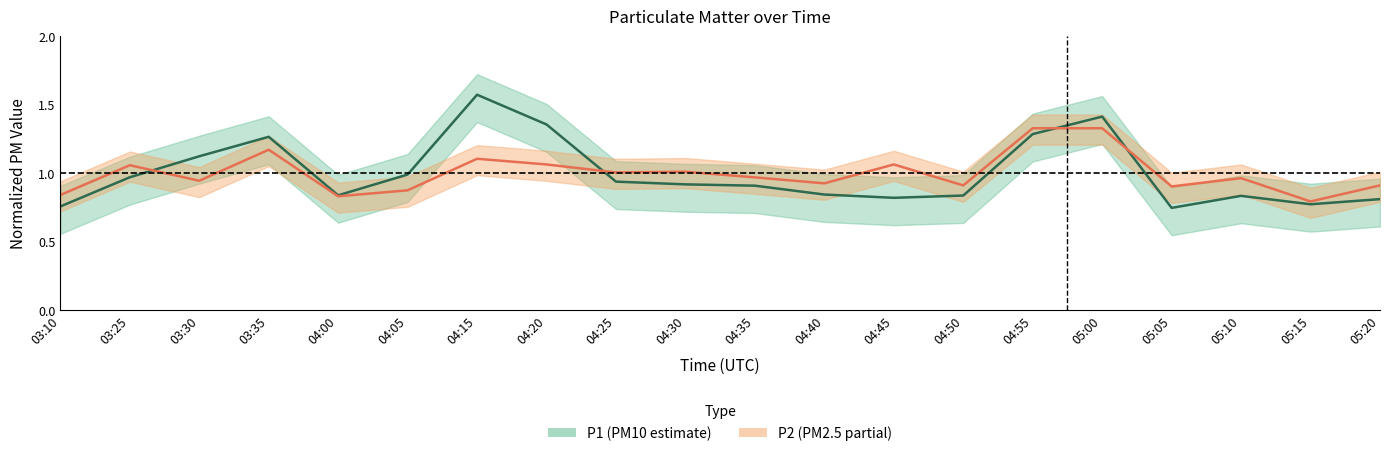

At which label does P2 reach its peak?

04:55